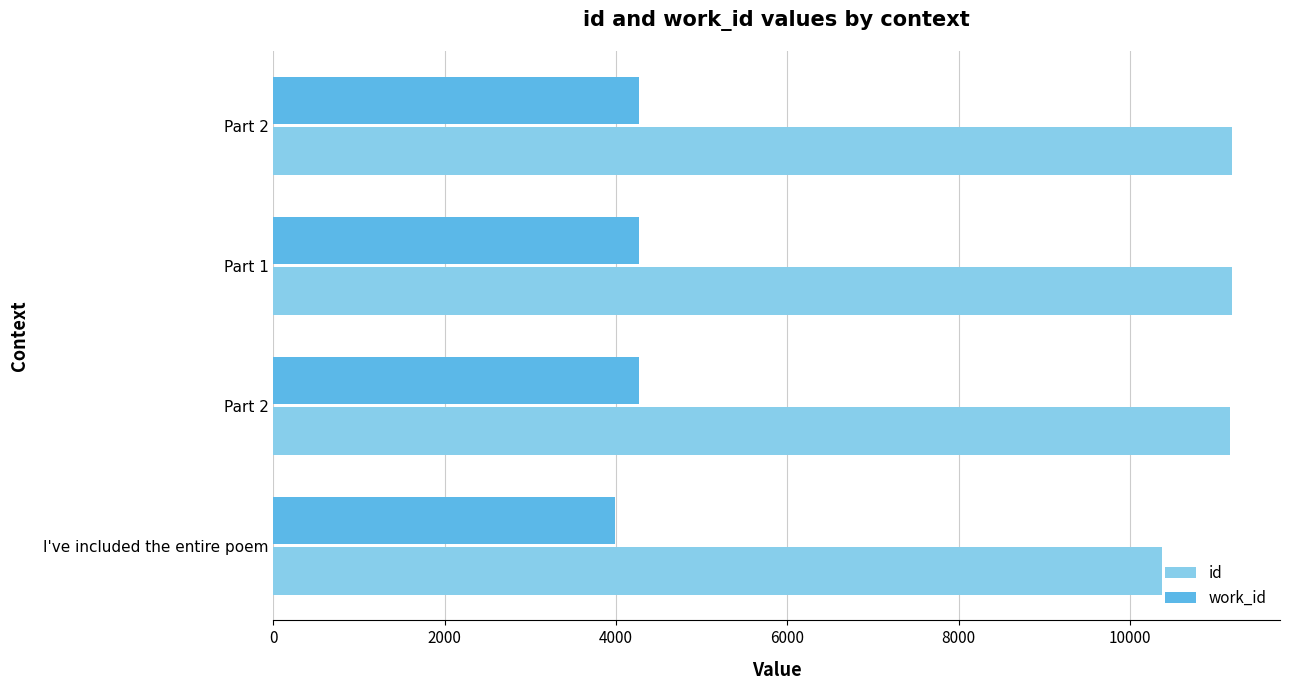

Reading right to left, extract all data points from this chart.

id: 11189	11186	11165	10367
work_id: 4272	4272	4272	3993